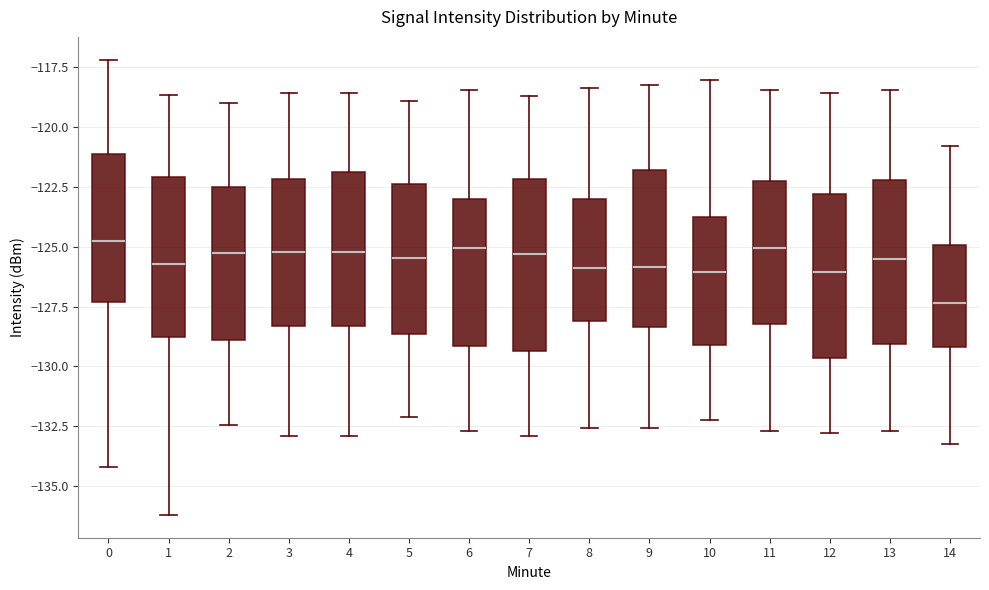

Reading left to right, transcribe this box plot: for each box, give where its median line is, the range the box spans, and where its two whiskers end, as read against the y-axis. The values are not printed on the chart, so give them approximately, as read against the axis.

0: median -124.5, box -127.5 to -121.0, whiskers -134.0 to -117.0
1: median -125.5, box -129.0 to -122.0, whiskers -136.0 to -118.5
2: median -125.5, box -129.0 to -122.5, whiskers -132.5 to -119.0
3: median -125.0, box -128.5 to -122.0, whiskers -133.0 to -118.5
4: median -125.0, box -128.5 to -122.0, whiskers -133.0 to -118.5
5: median -125.5, box -128.5 to -122.5, whiskers -132.0 to -119.0
6: median -125.0, box -129.0 to -123.0, whiskers -132.5 to -118.5
7: median -125.5, box -129.5 to -122.0, whiskers -133.0 to -118.5
8: median -126.0, box -128.0 to -123.0, whiskers -132.5 to -118.5
9: median -126.0, box -128.5 to -122.0, whiskers -132.5 to -118.0
10: median -126.0, box -129.0 to -123.5, whiskers -132.0 to -118.0
11: median -125.0, box -128.0 to -122.0, whiskers -132.5 to -118.5
12: median -126.0, box -129.5 to -123.0, whiskers -133.0 to -118.5
13: median -125.5, box -129.0 to -122.0, whiskers -132.5 to -118.5
14: median -127.5, box -129.0 to -125.0, whiskers -133.0 to -121.0